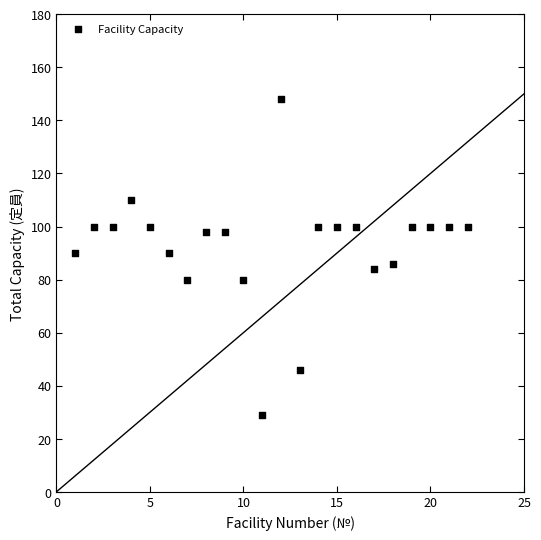

What is the range of Y values (max minus min)?

119